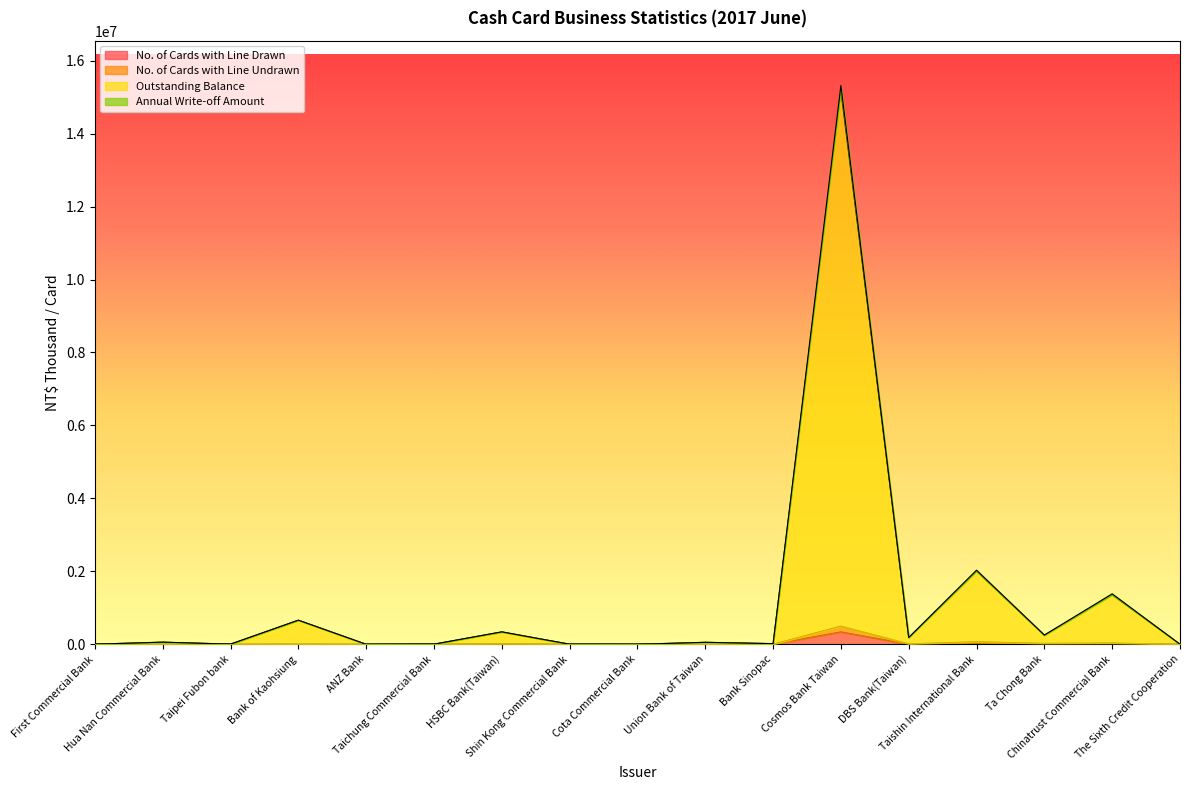

What is the label of the 13th point from the right?

ANZ Bank